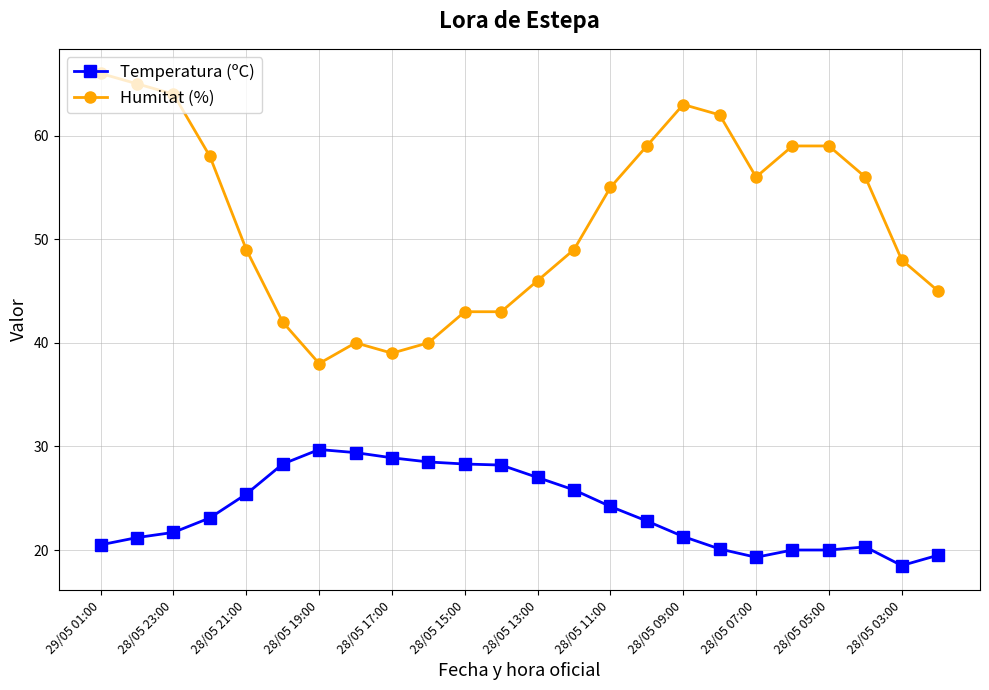

Does the chart display data point markers on the line(s)?

Yes